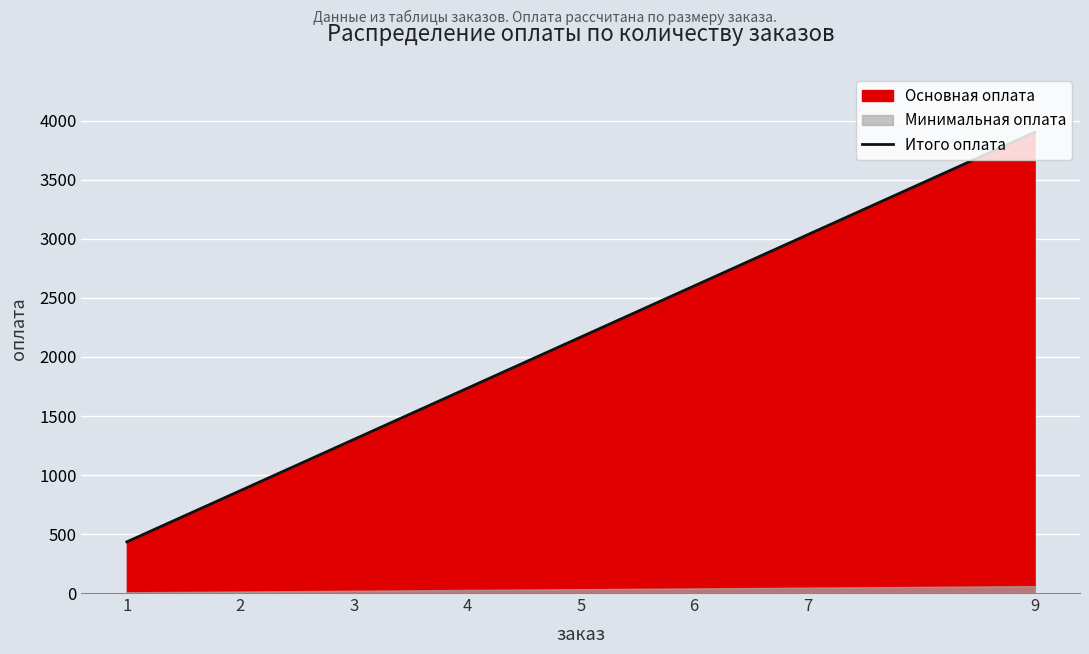

Which label corresponds to the smallest value in the chart?

1